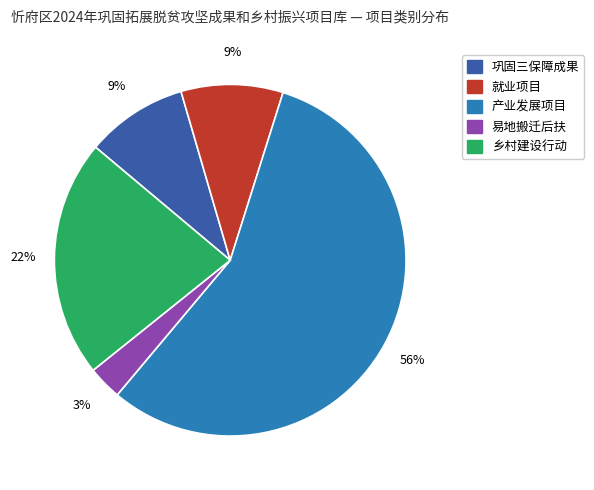

Count the number of slices in the pie.

5